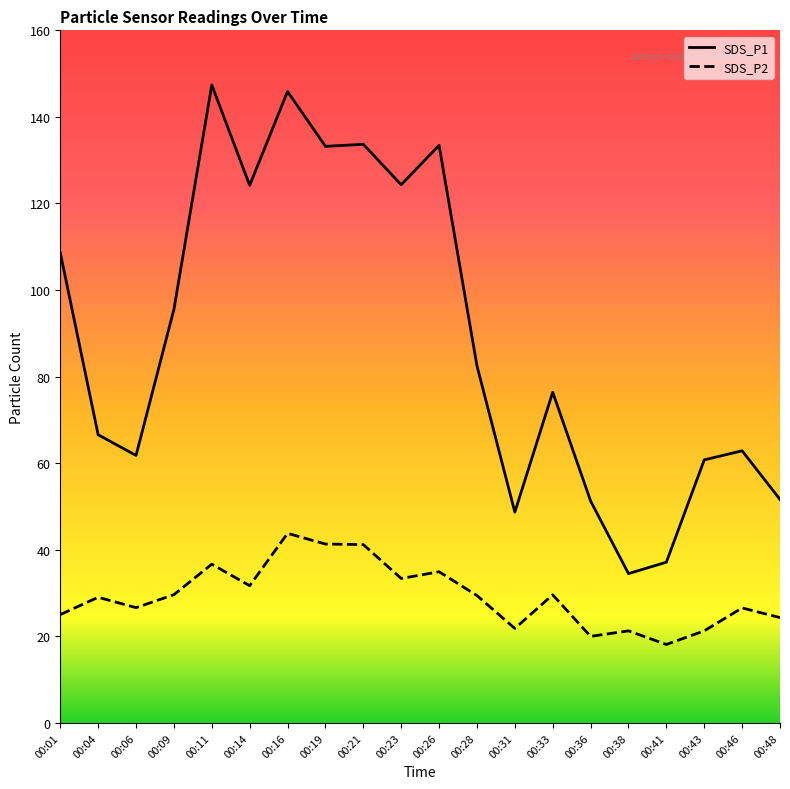

What is the value of the SDS_P1 point at the 14th from the left?

76.4